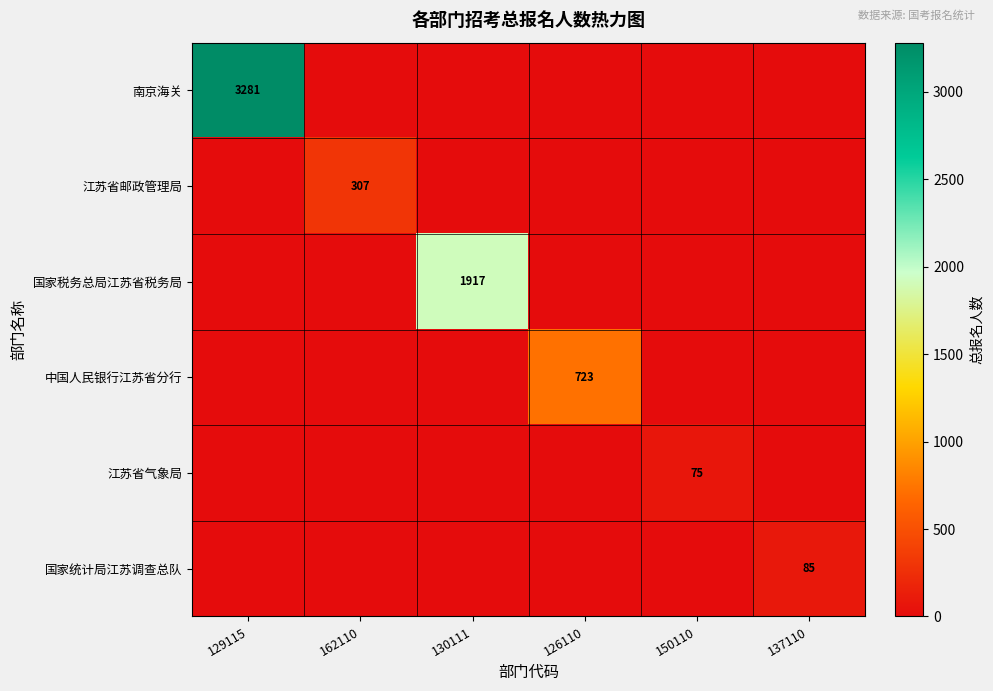

The value of 南京海关 at 129115 is 1253. True or false?

False